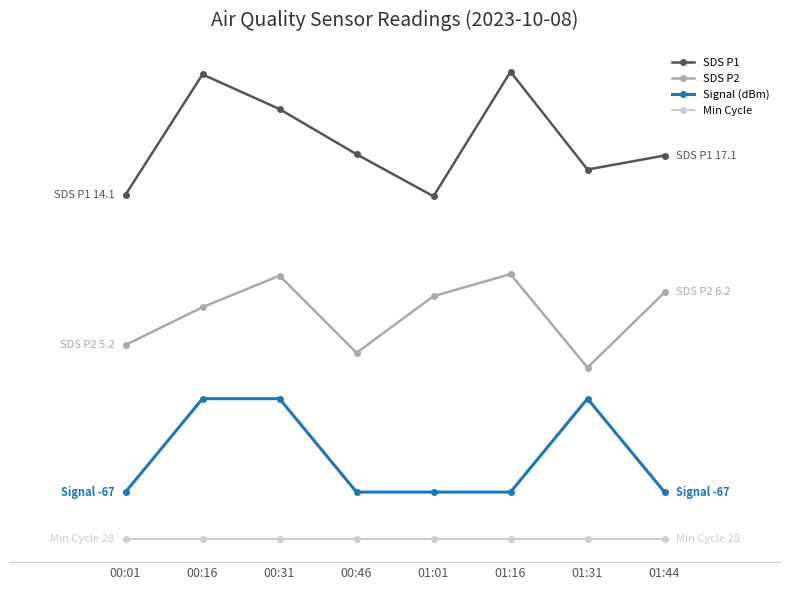

Which series changed the most between 00:31 and 01:31?

SDS P2